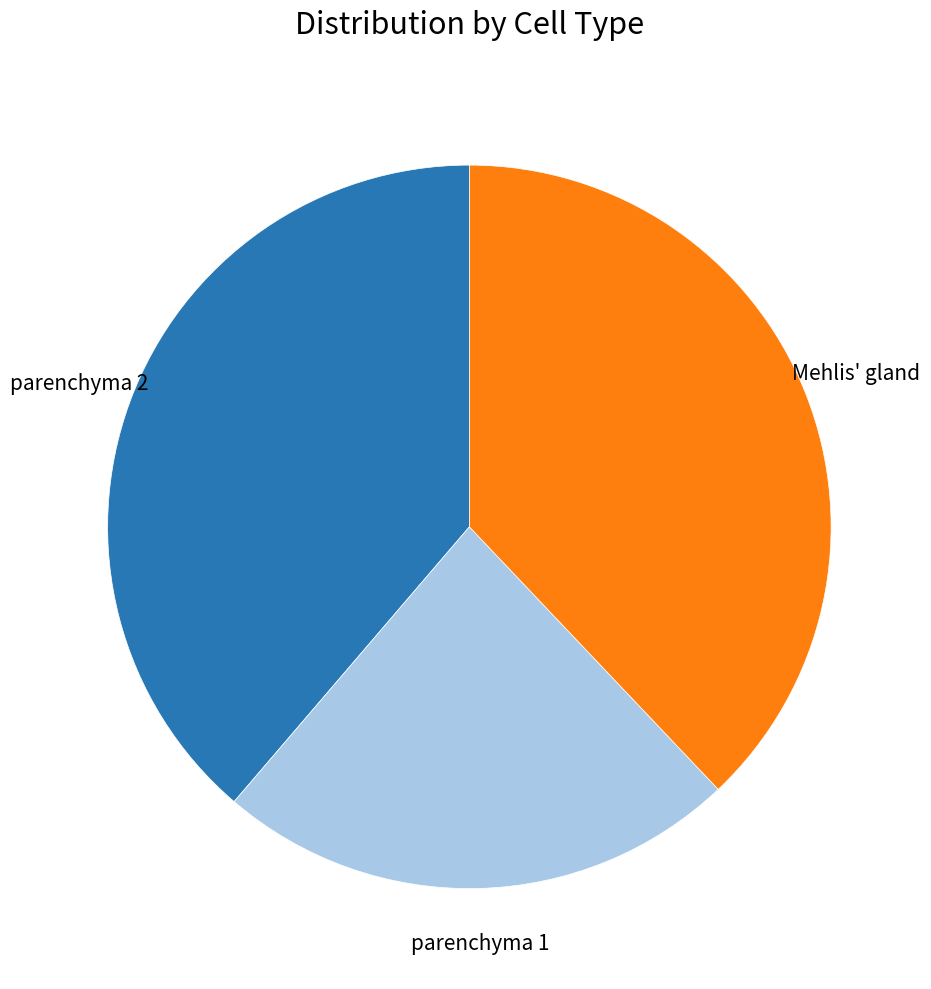

Does any single category account for the majority?

No